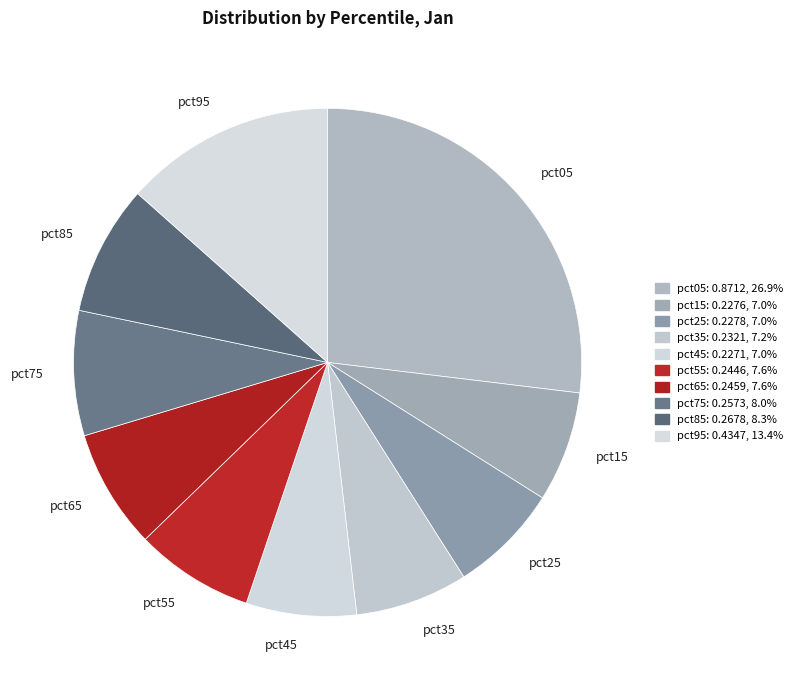

Is the sum of pct25 and pct15 greater than half?

No